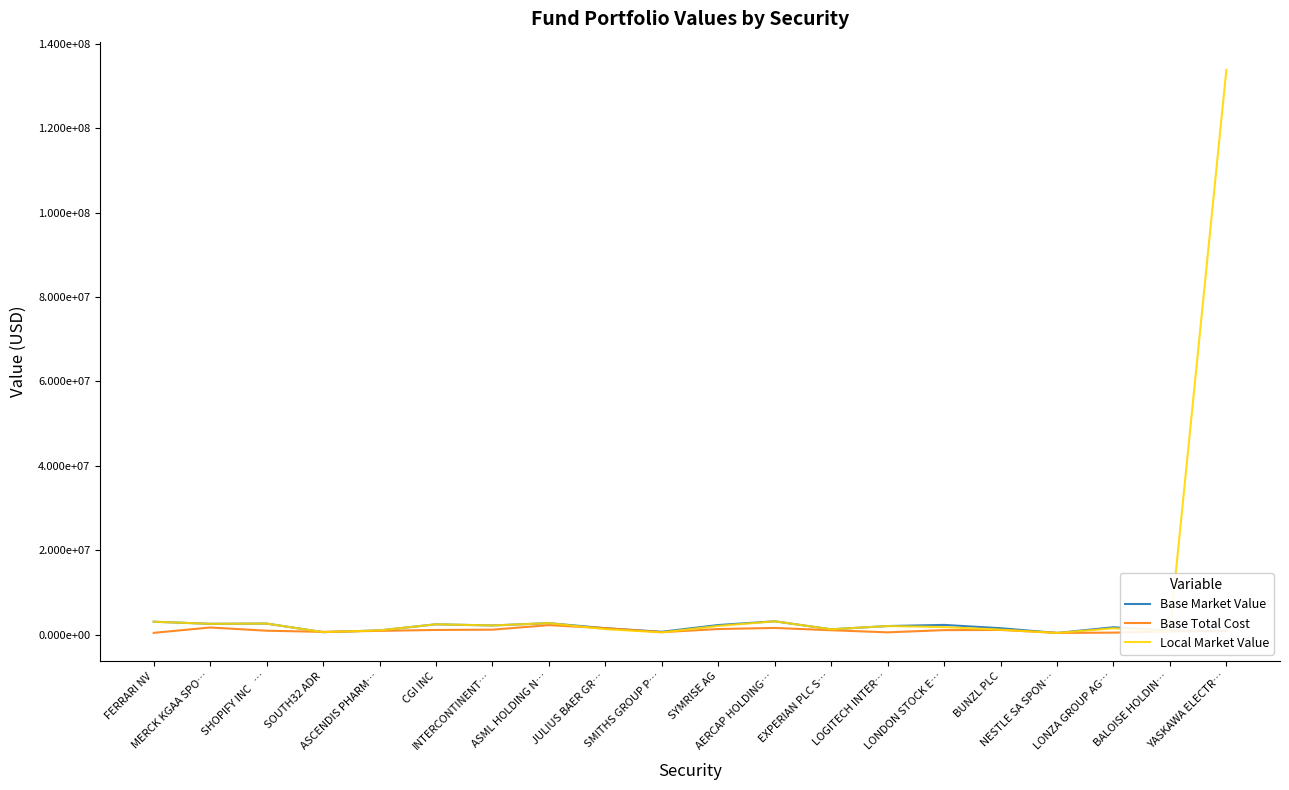

Rank the categories by Base Total Cost value from lowest to highest.

NESTLE SA SPON…, FERRARI NV, LONZA GROUP AG…, LOGITECH INTER…, SMITHS GROUP P…, SOUTH32 ADR, BALOISE HOLDIN…, YASKAWA ELECTR…, ASCENDIS PHARM…, SHOPIFY INC   …, EXPERIAN PLC S…, LONDON STOCK E…, CGI INC, BUNZL PLC, INTERCONTINENT…, SYMRISE AG, JULIUS BAER GR…, AERCAP HOLDING…, MERCK KGAA SPO…, ASML HOLDING N…